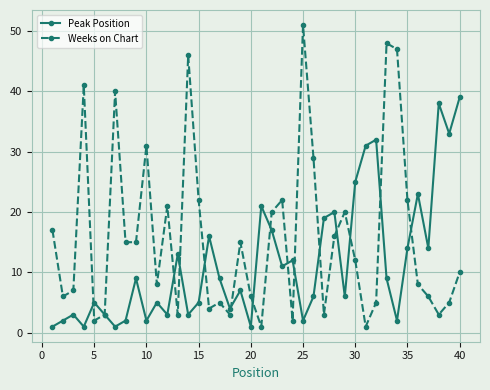

List the series in order of their overall mean, lowest first.

Peak Position, Weeks on Chart